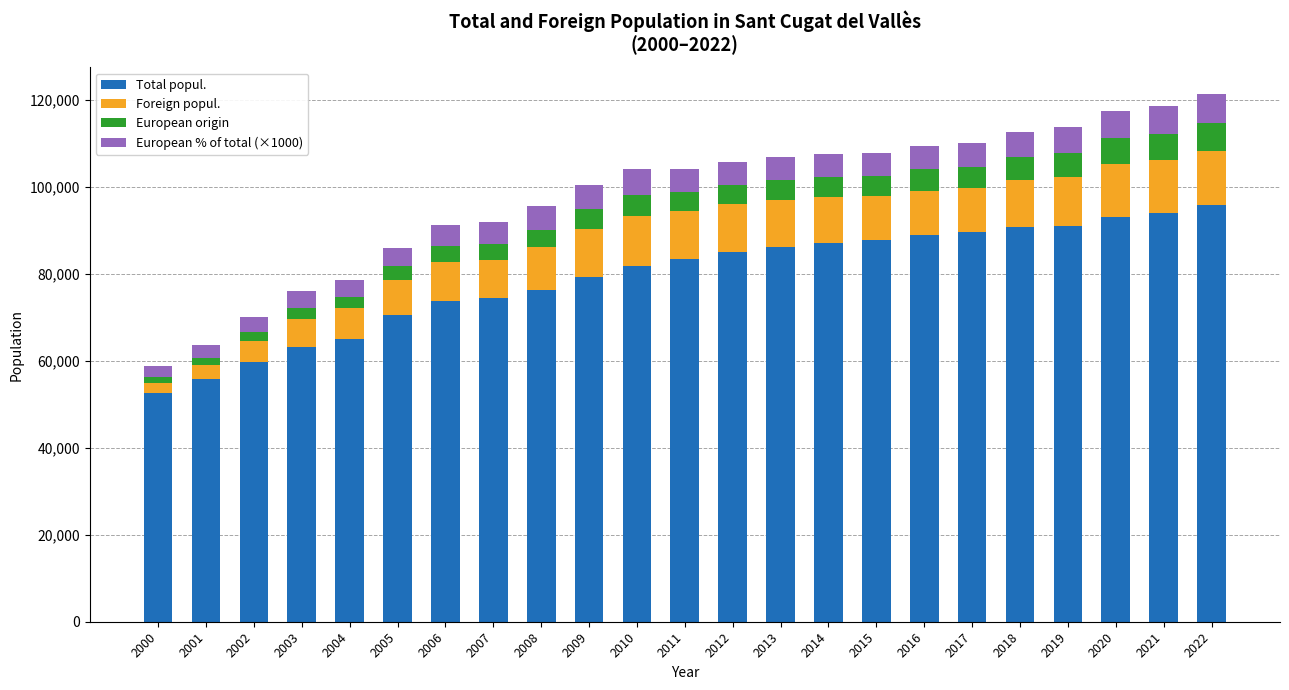

What is the average value of the Total popul. series?

79329